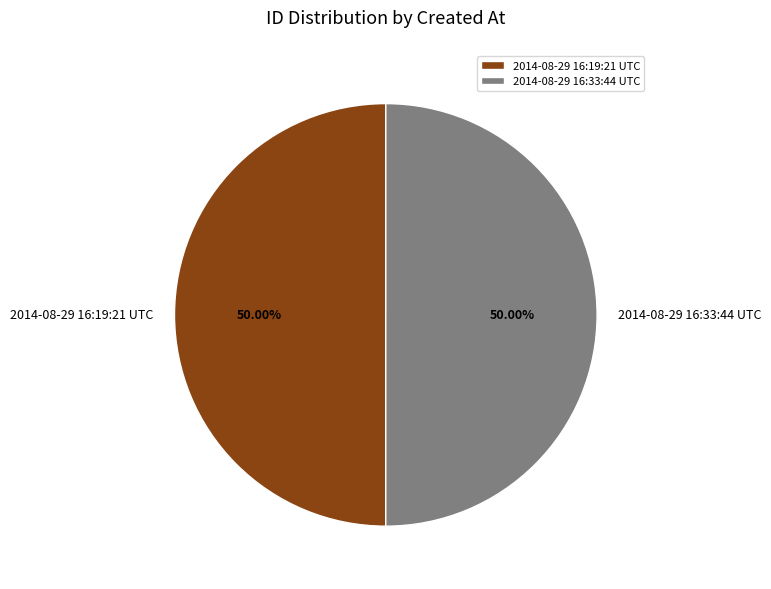

Combined, do 2014-08-29 16:33:44 UTC and 2014-08-29 16:19:21 UTC account for over 50%?

Yes